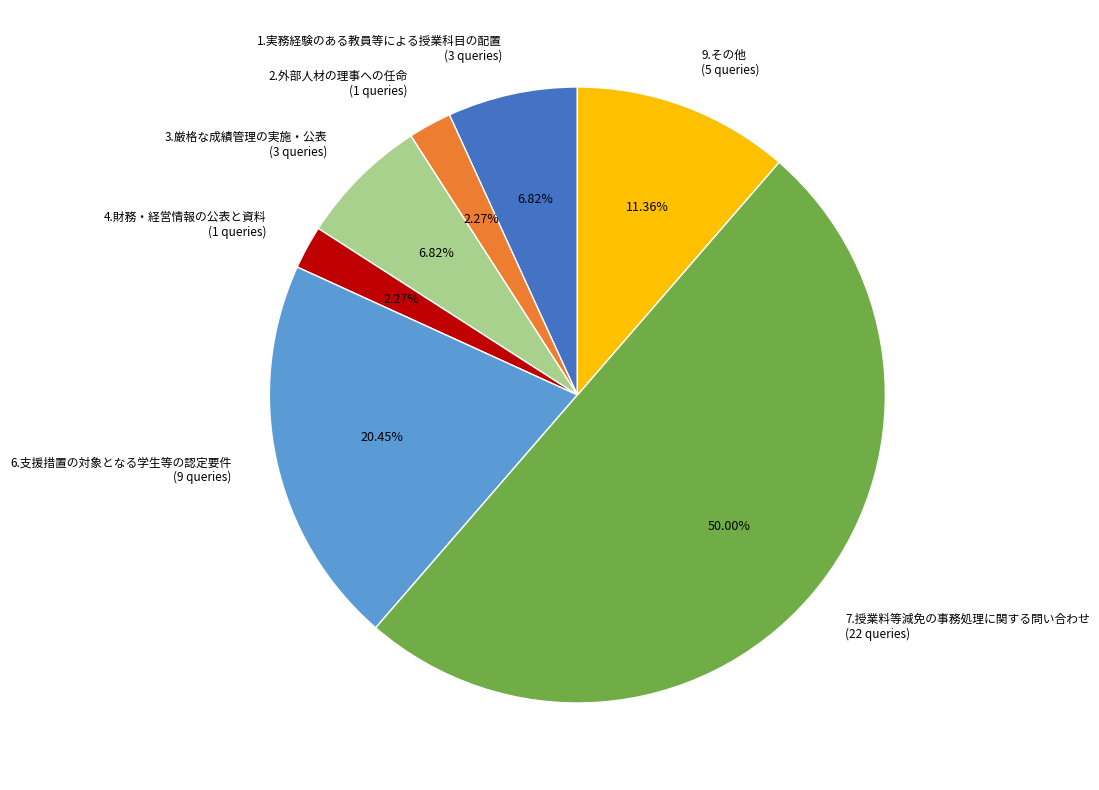

Is 2.外部人材の理事への任命 (1 queries) the majority of the pie?

No